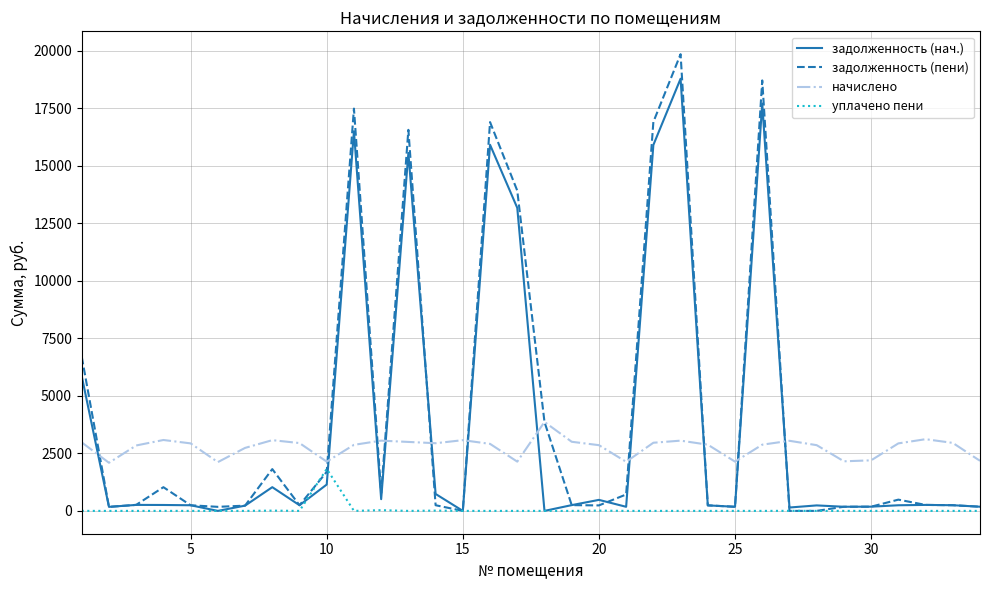

What is the maximum value shown in the chart?

19854.6